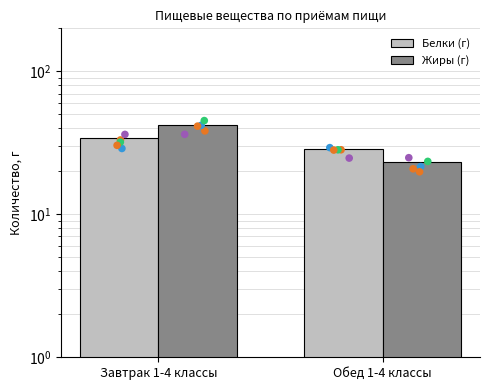

Which series has the widest spread of Y values?

Жиры (г)